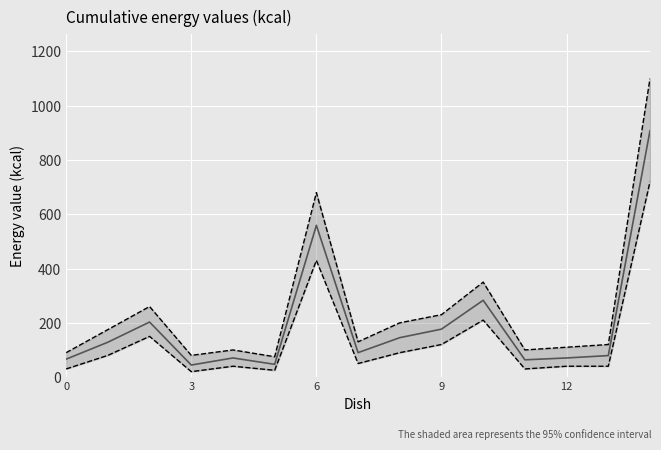

True or false: Энергетическая ценность (ккал) and lower bound cross at least once.

False